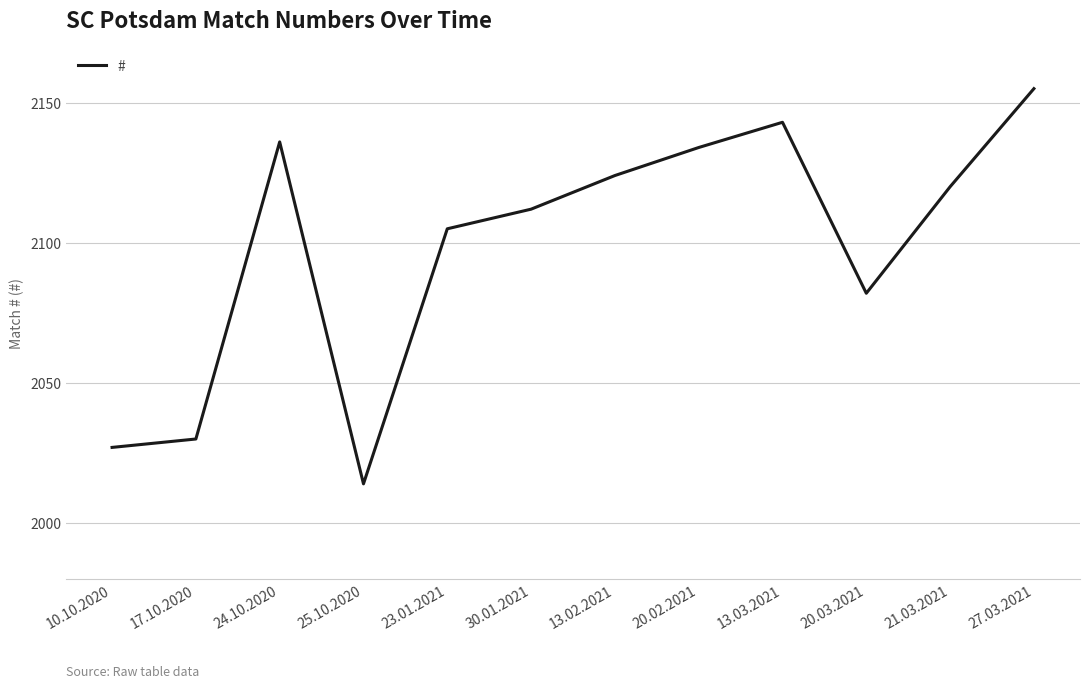

What is the ratio of the value at 21.03.2021 to the value at 24.10.2020?

1.0